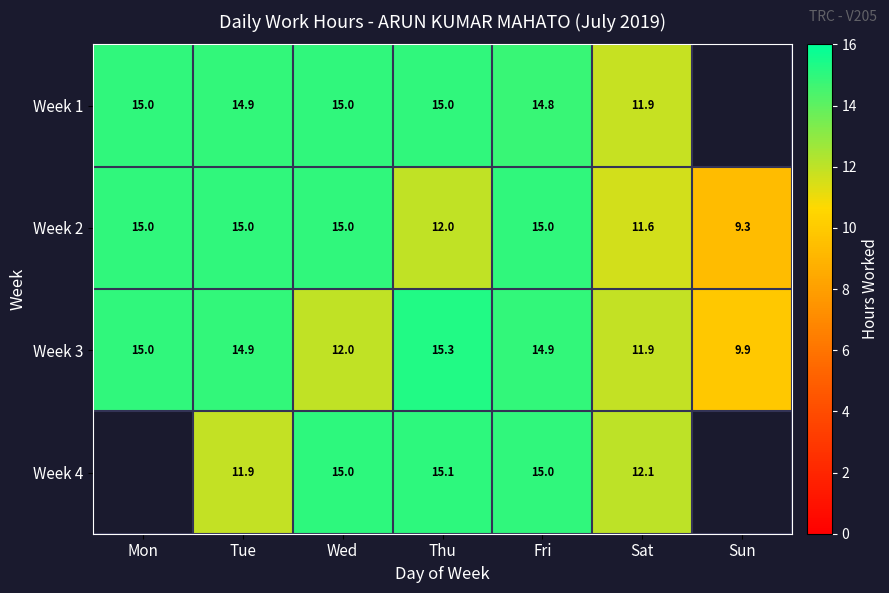

What is the minimum value for Week 2?

9.3